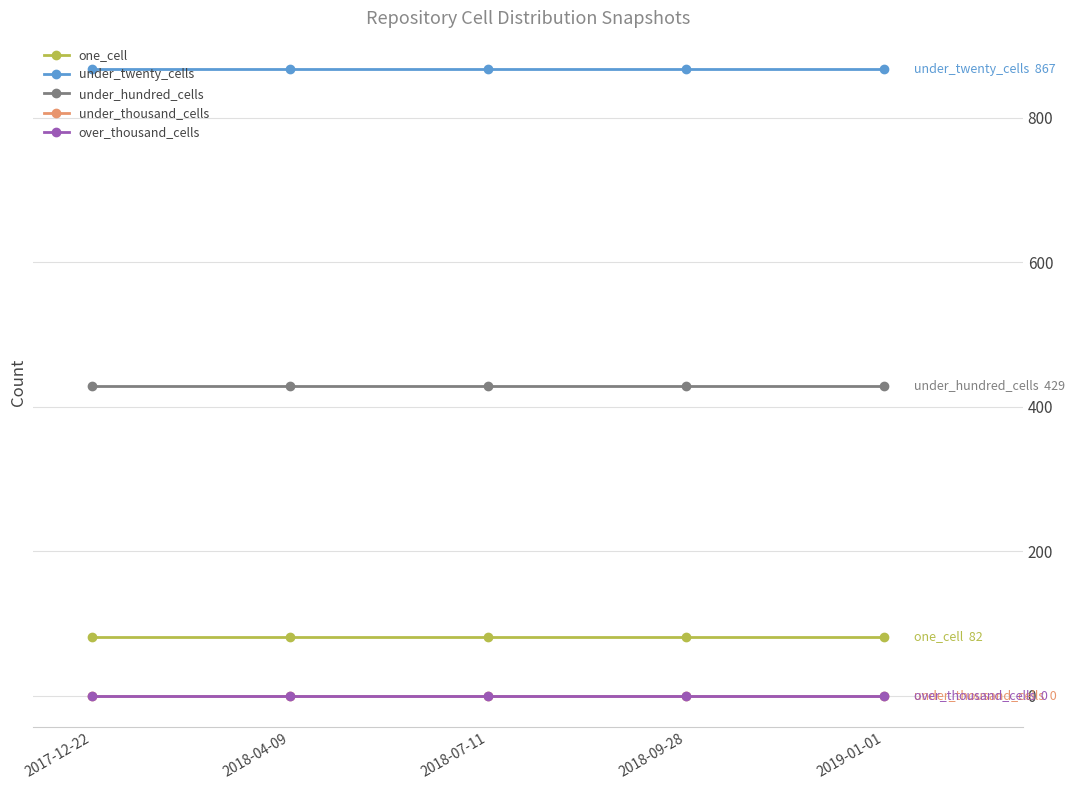

At which category is the sum across all series the highest?

2017-12-22